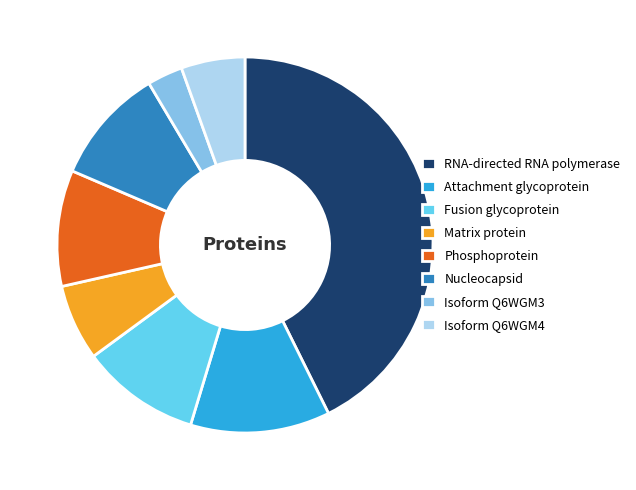

Does Fusion glycoprotein represent more than half of the total?

No